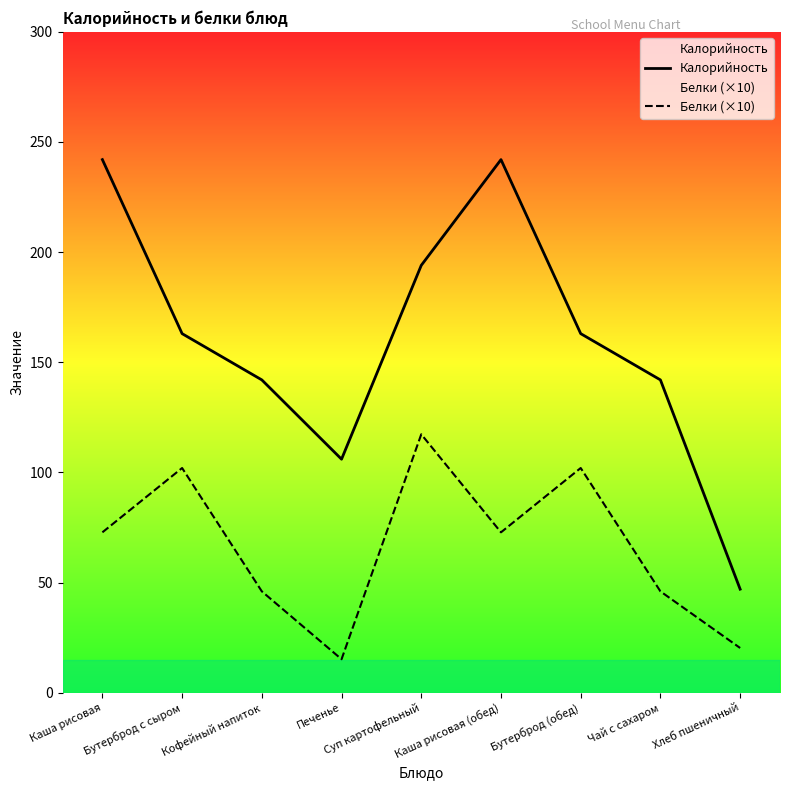

At which label does Калорийность reach its minimum?

Хлеб пшеничный